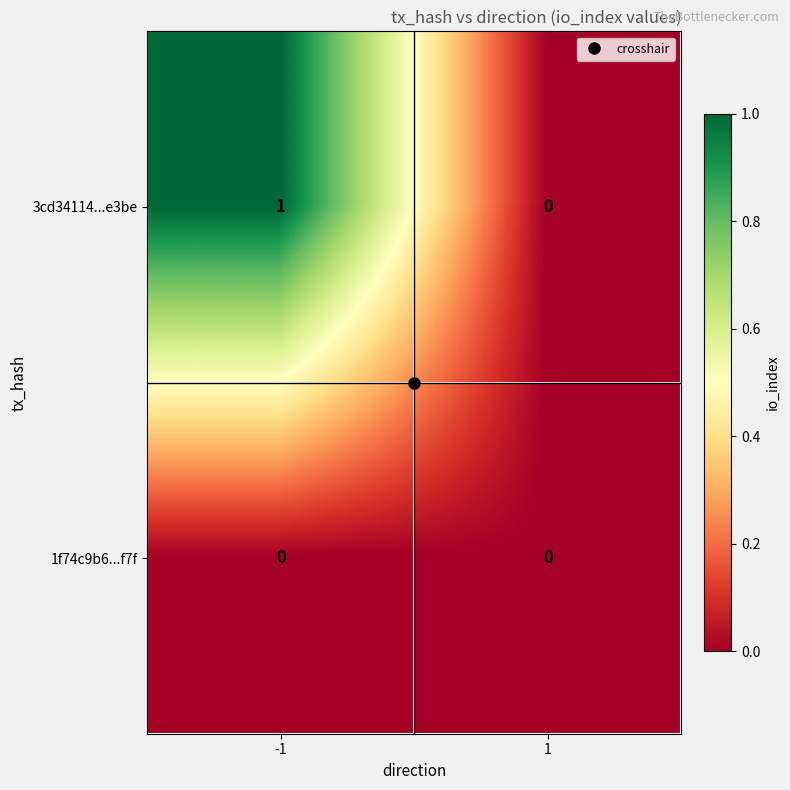

Is it true that 3cd34114...e3be equals 0 at 1?

True